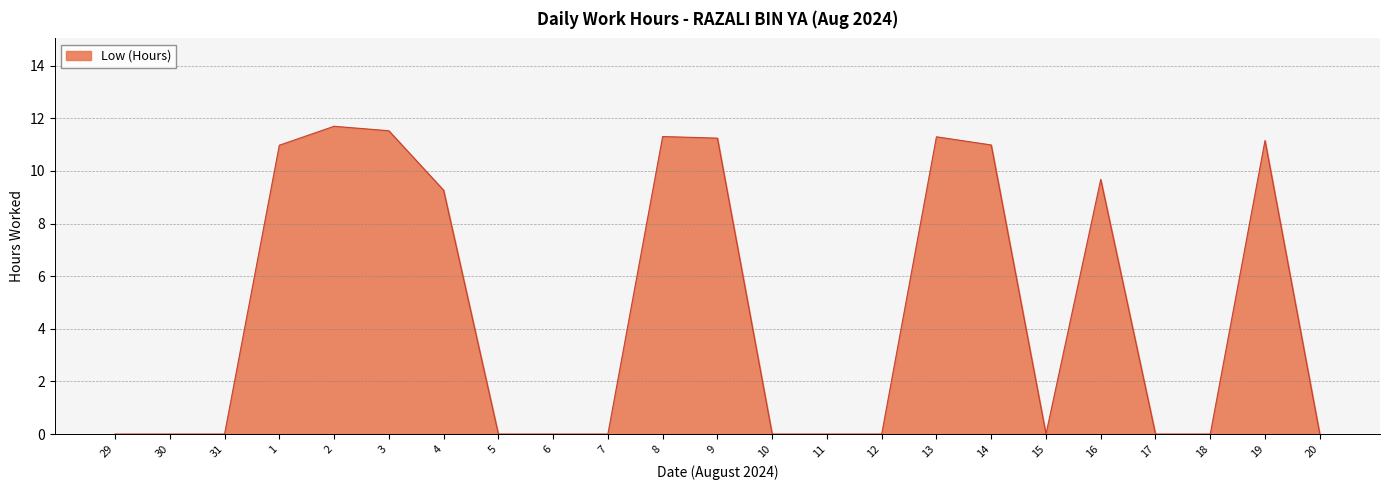

What is the greatest value displayed?

11.7